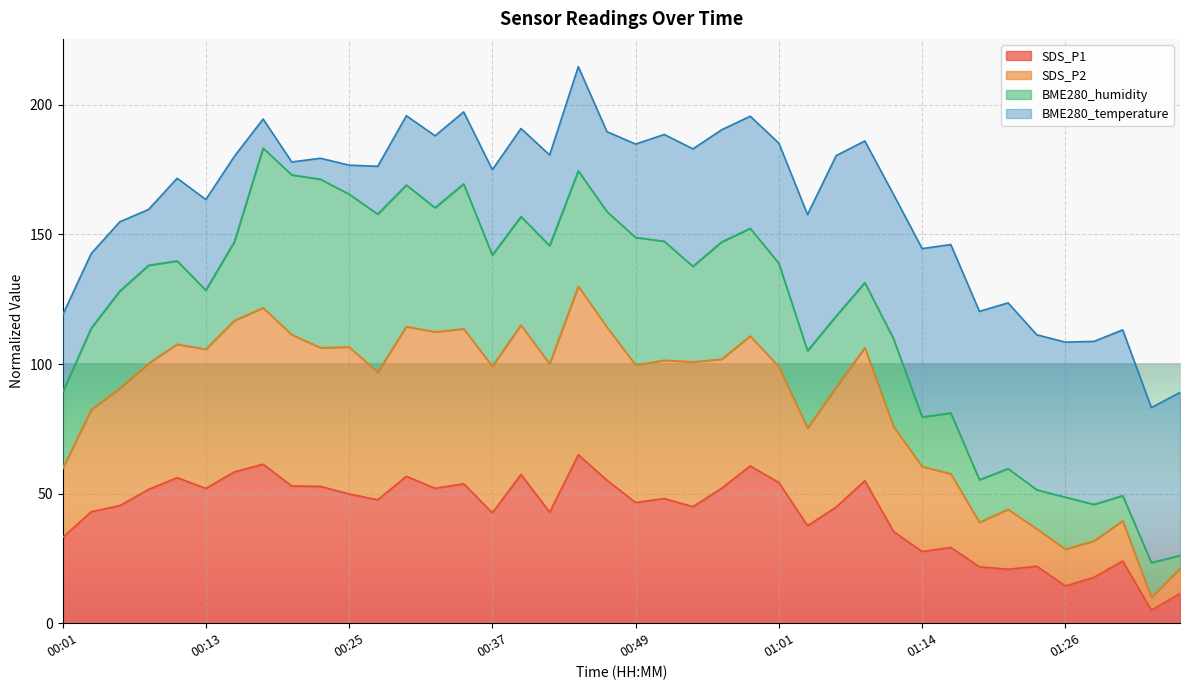

What is the total value across all series at 01:14?

144.6